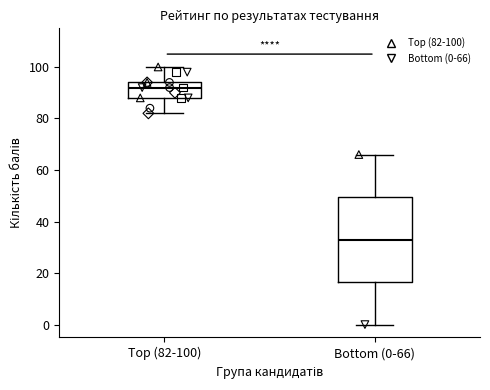

Which box has the lowest median line?

Bottom (0-66)